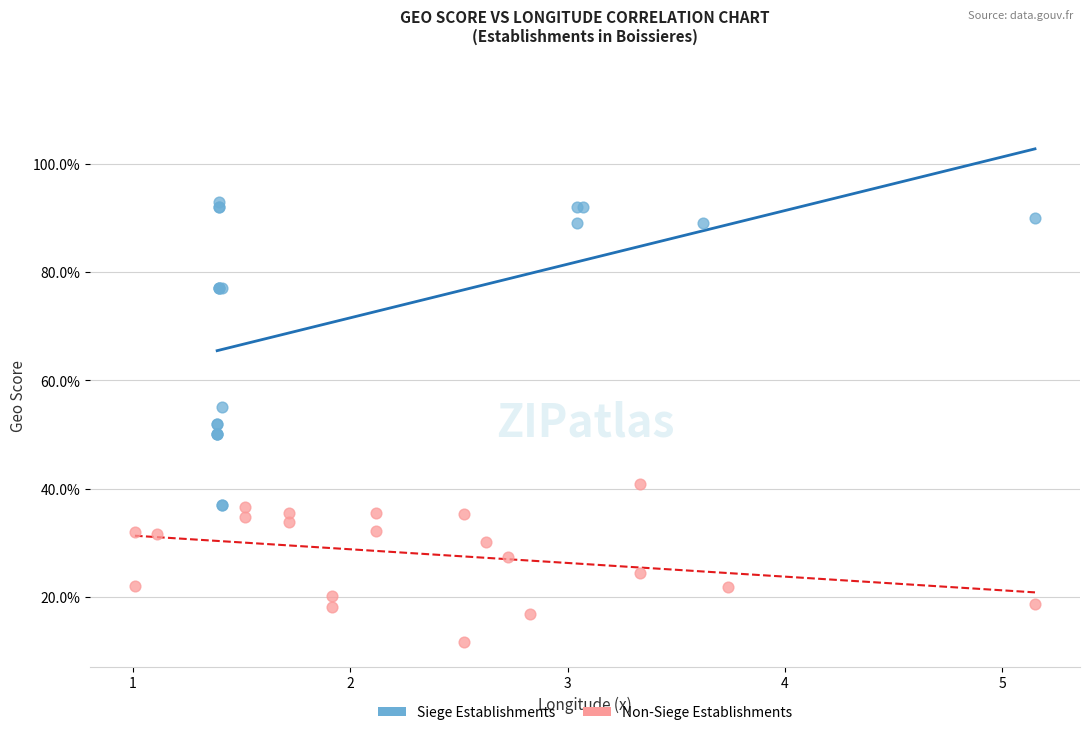

What are all the series names shown in the legend?

Siege Establishments, Non-Siege Establishments